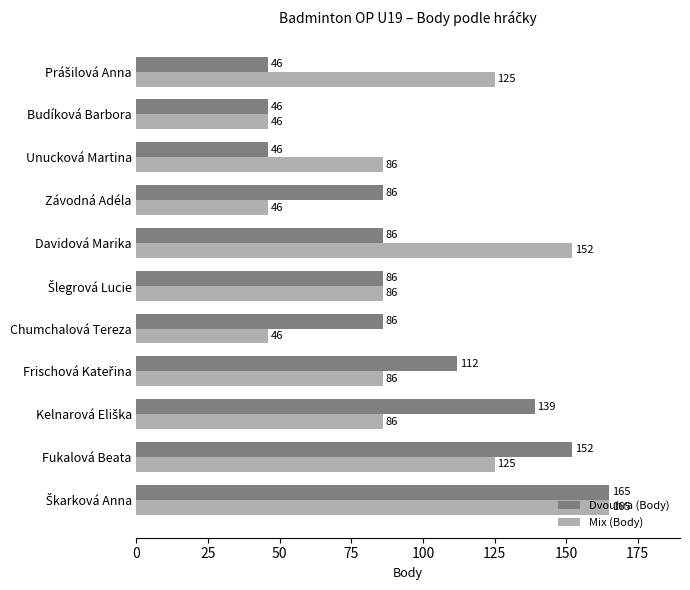

Is it true that Dvouhra (Body) equals 48 at Davidová Marika?

False